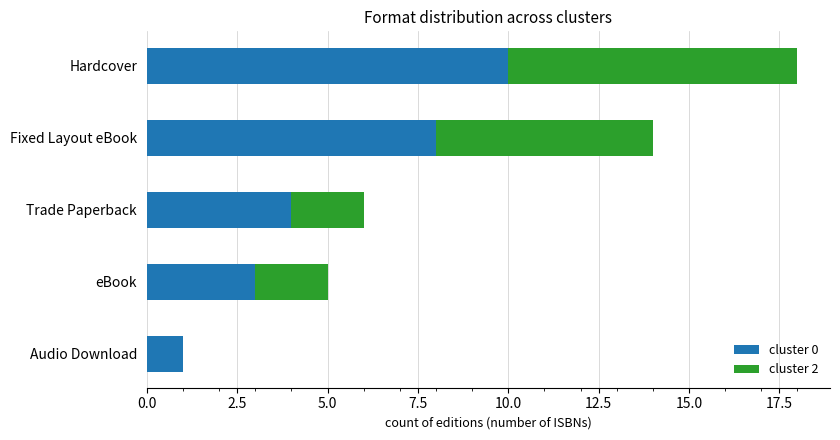

What is the total value across all series at Hardcover?

18